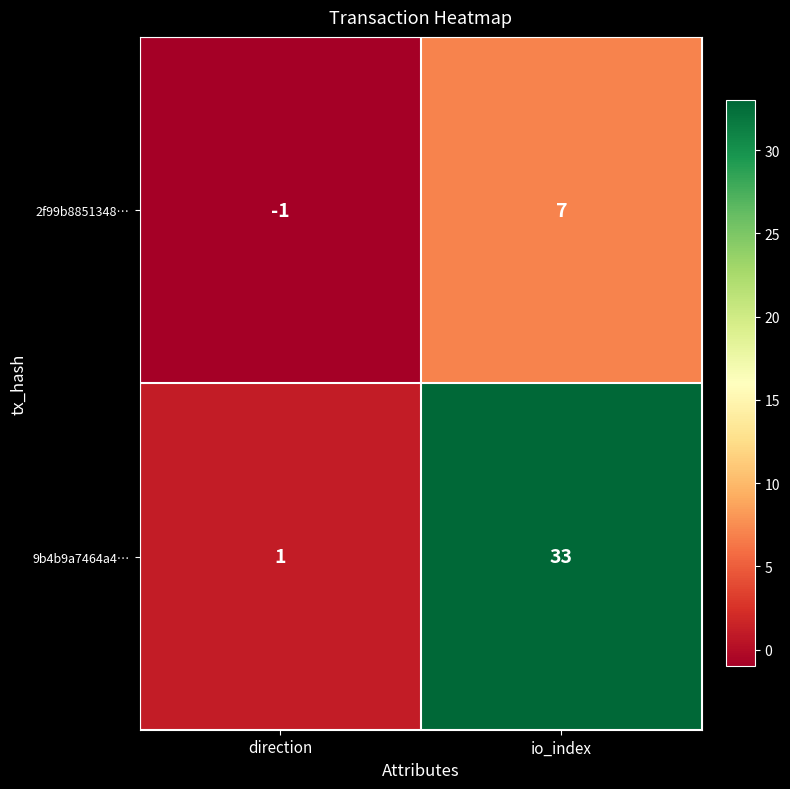

Between direction and io_index, which series saw the biggest shift?

9b4b9a7464a4…